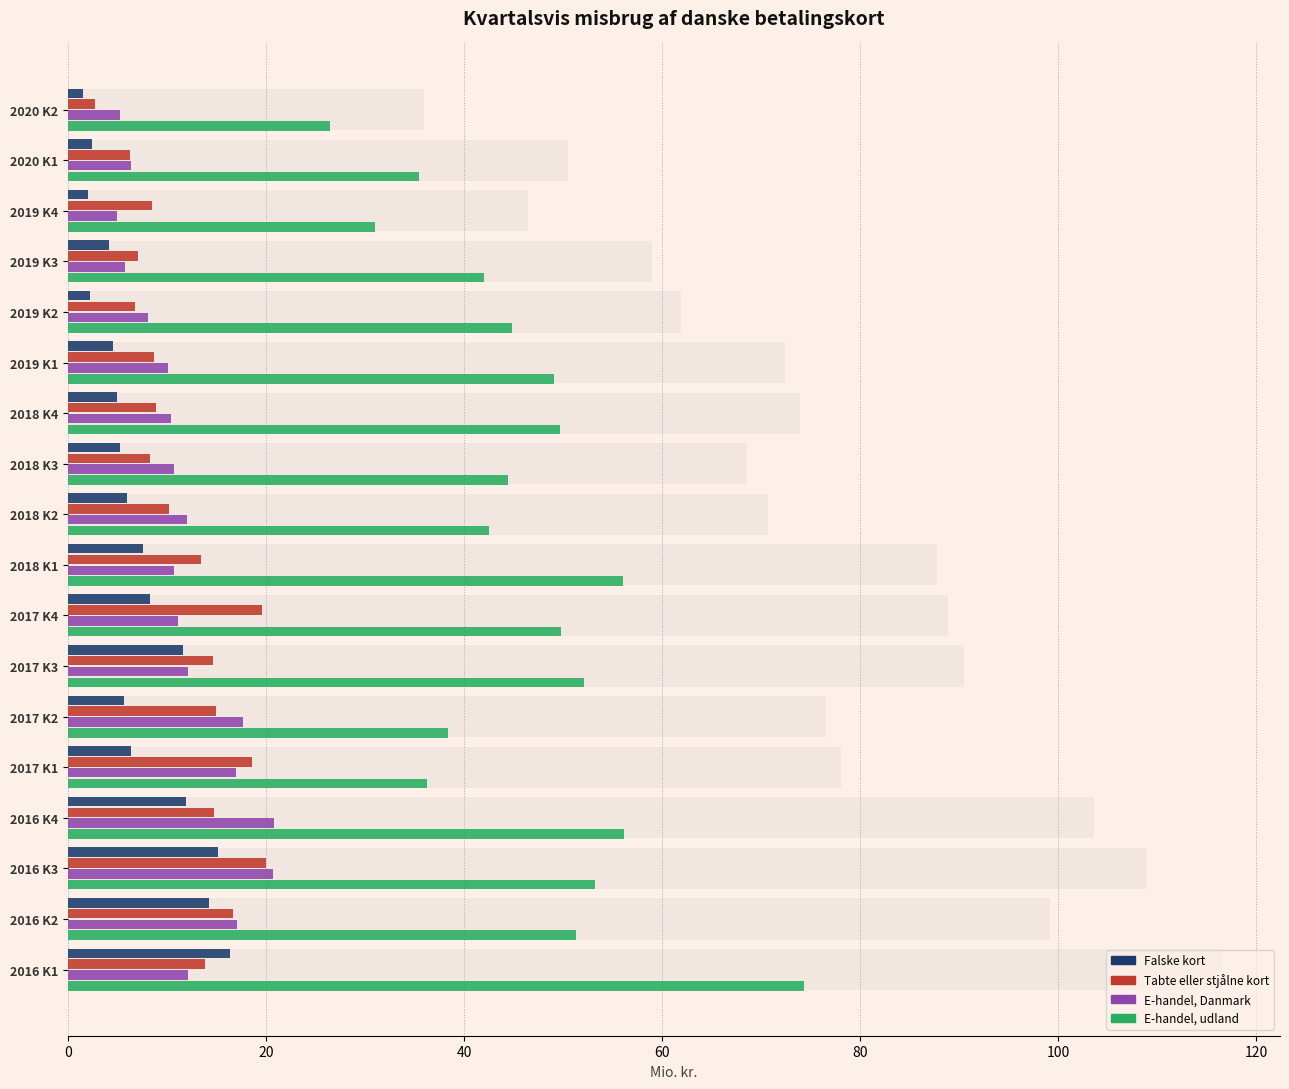

Reading left to right, extract all data points from this chart.

Falske kort: 16.3	14.2	15.1	11.9	6.4	5.7	11.6	8.3	7.5	5.9	5.2	5.0	4.6	2.3	4.1	2.0	2.4	1.5
Tabte eller stjålne kort: 13.8	16.6	20.0	14.7	18.6	14.9	14.6	19.6	13.4	10.1	8.3	8.8	8.7	6.7	7.1	8.5	6.3	2.7
E-handel, Danmark: 12.1	17.0	20.7	20.8	16.9	17.7	12.1	11.1	10.7	12.0	10.6	10.4	10.0	8.1	5.8	4.9	6.4	5.3
E-handel, udland: 74.3	51.3	53.2	56.1	36.2	38.3	52.1	49.8	56.1	42.5	44.4	49.6	49.1	44.8	42.0	31.0	35.4	26.4